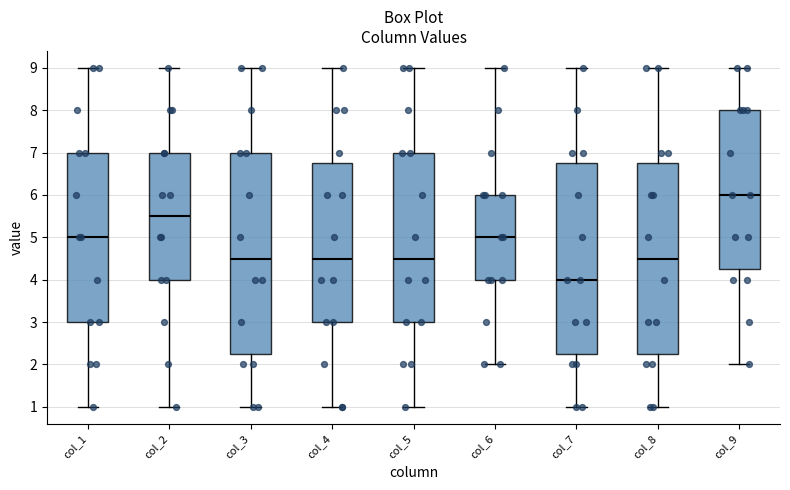

Reading left to right, read every box against the y-axis: the position of its median line, the range the box covers, and the ends of its whiskers. The values are not printed on the chart, so give them approximately, as read against the axis.

col_1: median 5.0, box 3.0 to 7.0, whiskers 1.0 to 9.0
col_2: median 5.5, box 4.0 to 7.0, whiskers 1.0 to 9.0
col_3: median 4.5, box 2.3 to 7.0, whiskers 1.0 to 9.0
col_4: median 4.5, box 3.0 to 6.8, whiskers 1.0 to 9.0
col_5: median 4.5, box 3.0 to 7.0, whiskers 1.0 to 9.0
col_6: median 5.0, box 4.0 to 6.0, whiskers 2.0 to 9.0
col_7: median 4.0, box 2.3 to 6.8, whiskers 1.0 to 9.0
col_8: median 4.5, box 2.3 to 6.8, whiskers 1.0 to 9.0
col_9: median 6.0, box 4.3 to 8.0, whiskers 2.0 to 9.0